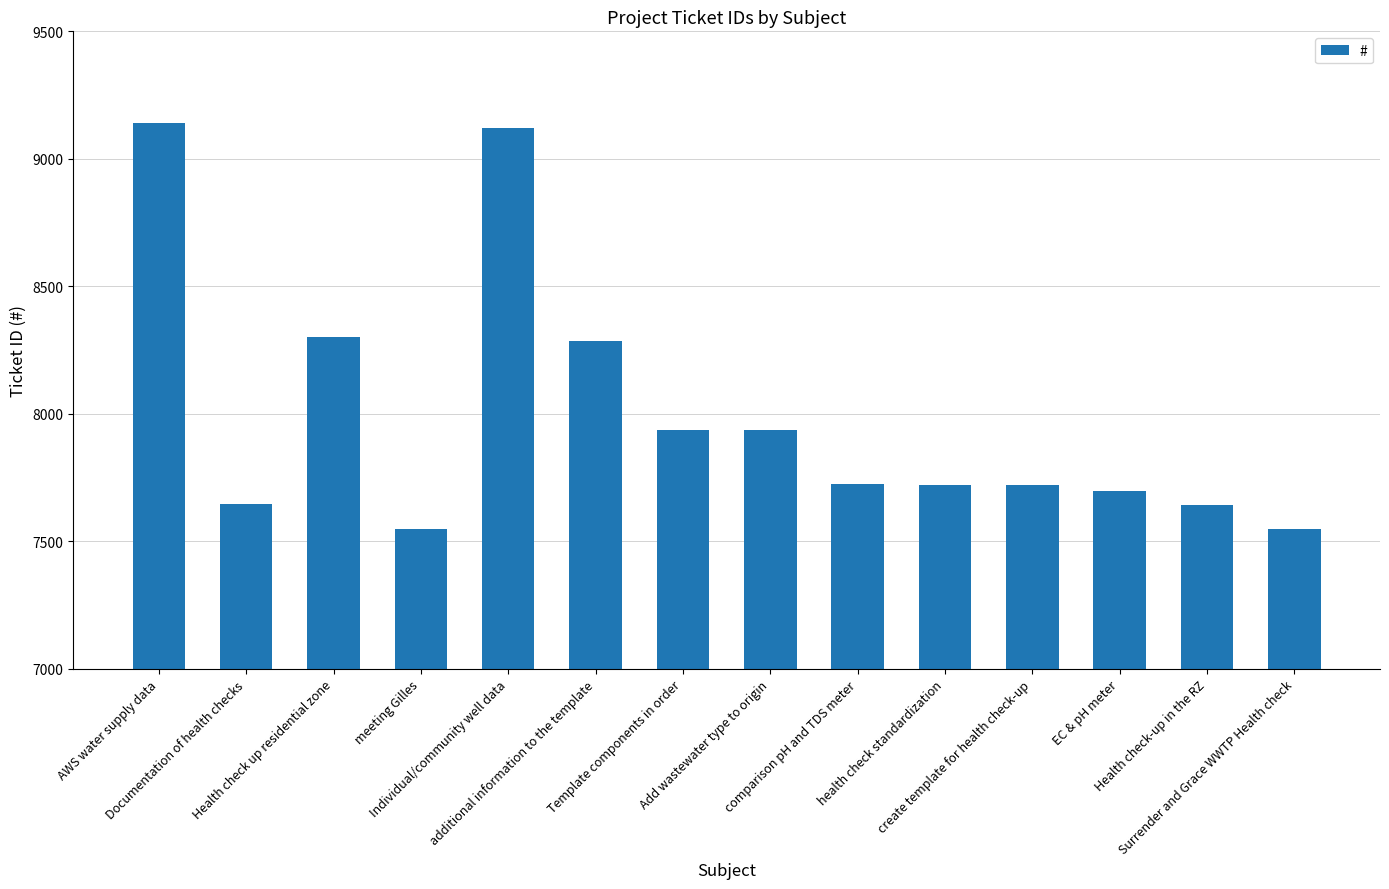

Which label corresponds to the largest value in the chart?

AWS water supply data